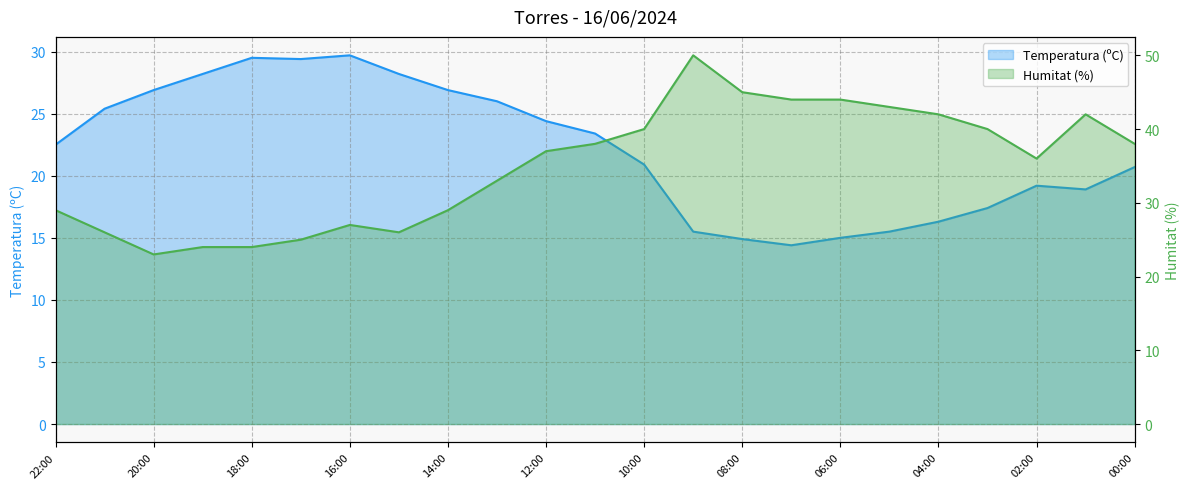

Count the number of categories in the chart.

23